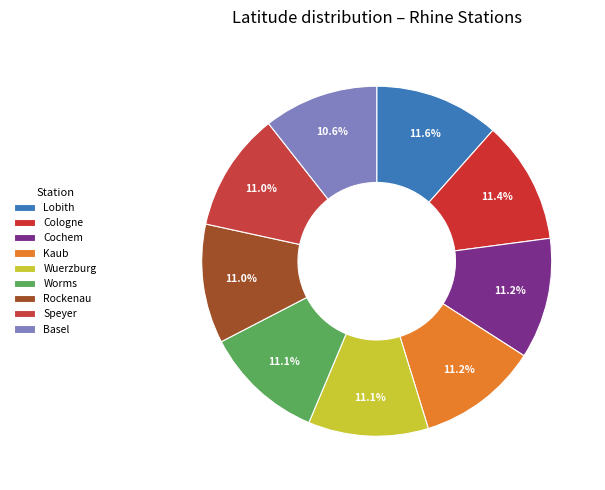

True or false: Lobith accounts for 12% of the total.

True